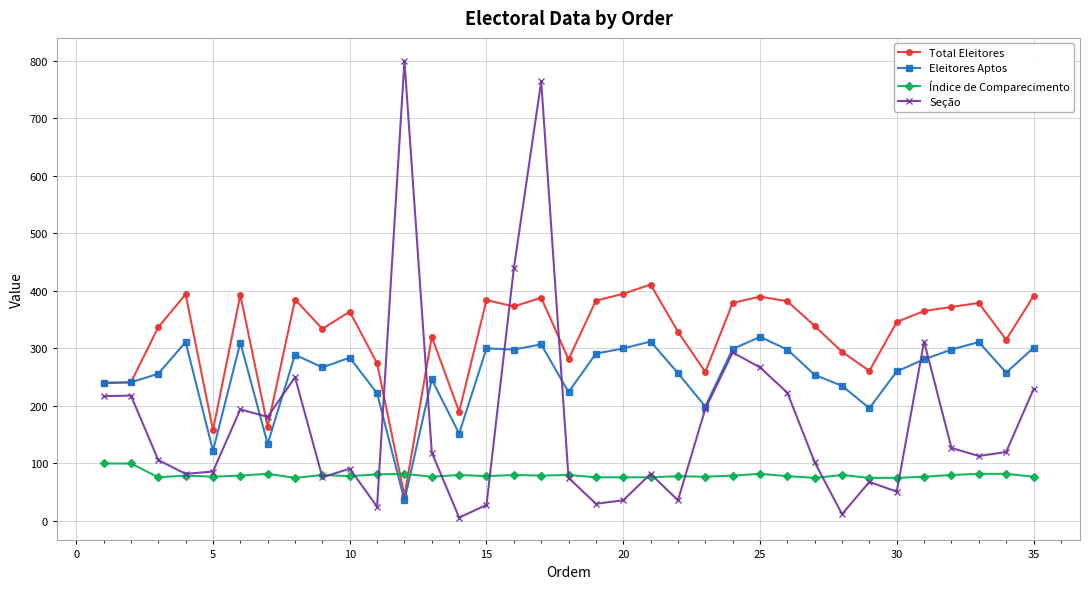

Which series has the largest total across all categories?

Total Eleitores